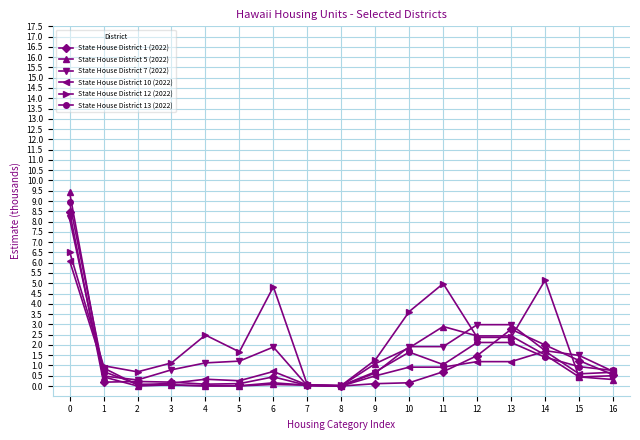

After their last crossing, which series has the higher values: State House District 13 (2022) or State House District 5 (2022)?

State House District 13 (2022)